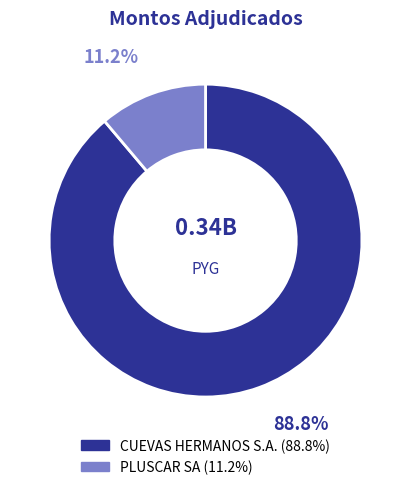

Which category accounts for the majority?

CUEVAS HERMANOS S.A.